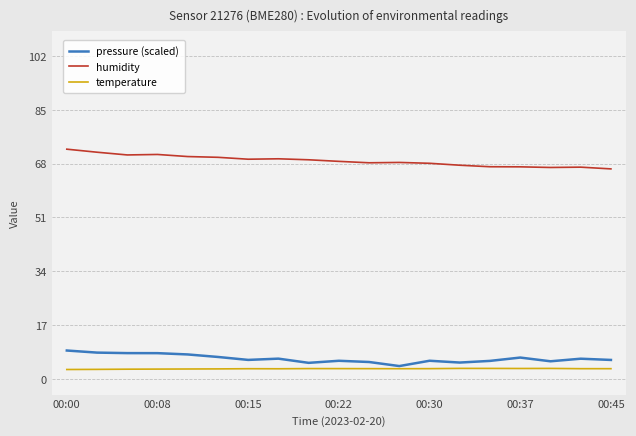

What is the maximum value for humidity?

72.6